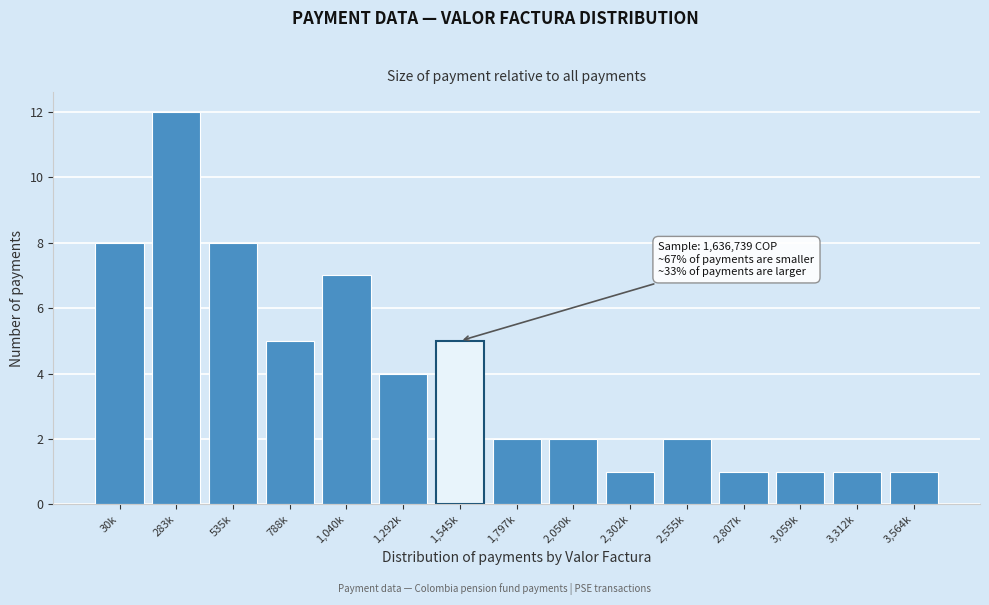

Reading left to right, transcribe all the data shown in this chart.

30k=8	283k=12	535k=8	788k=5	1,040k=7	1,292k=4	1,545k=5	1,797k=2	2,050k=2	2,302k=1	2,555k=2	2,807k=1	3,059k=1	3,312k=1	3,564k=1